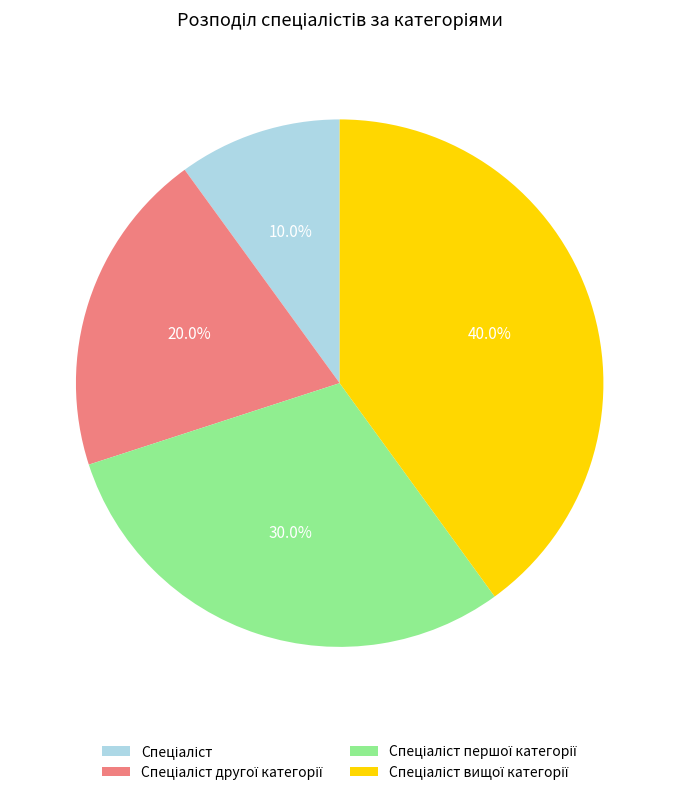

Is there a majority slice in this chart?

No